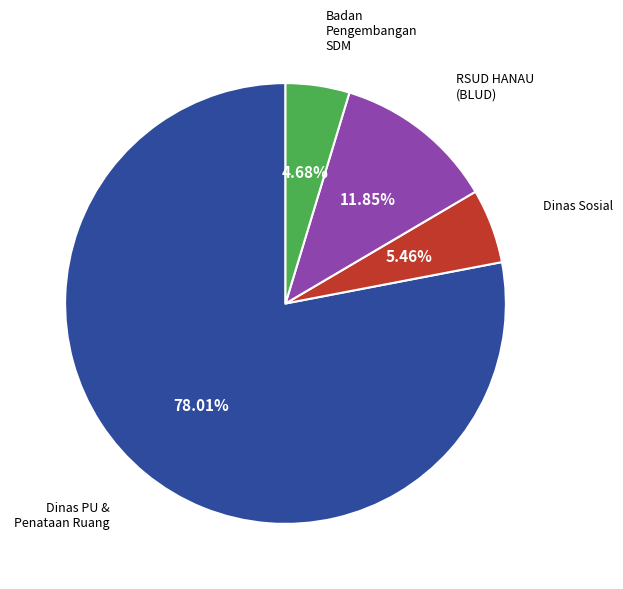

Does any single category account for the majority?

Yes